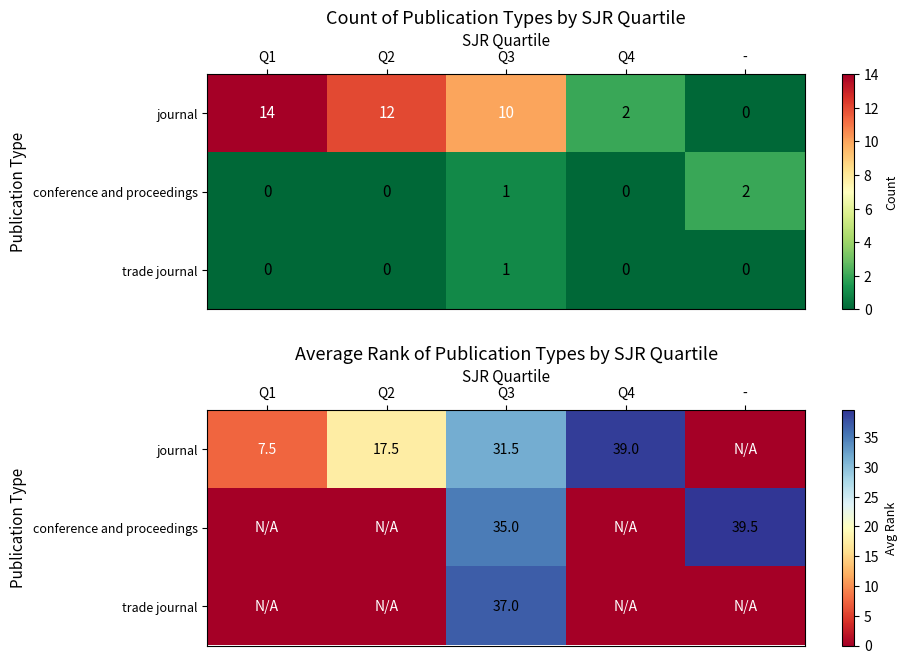

At which label is conference and proceedings closest to 19?

Q3